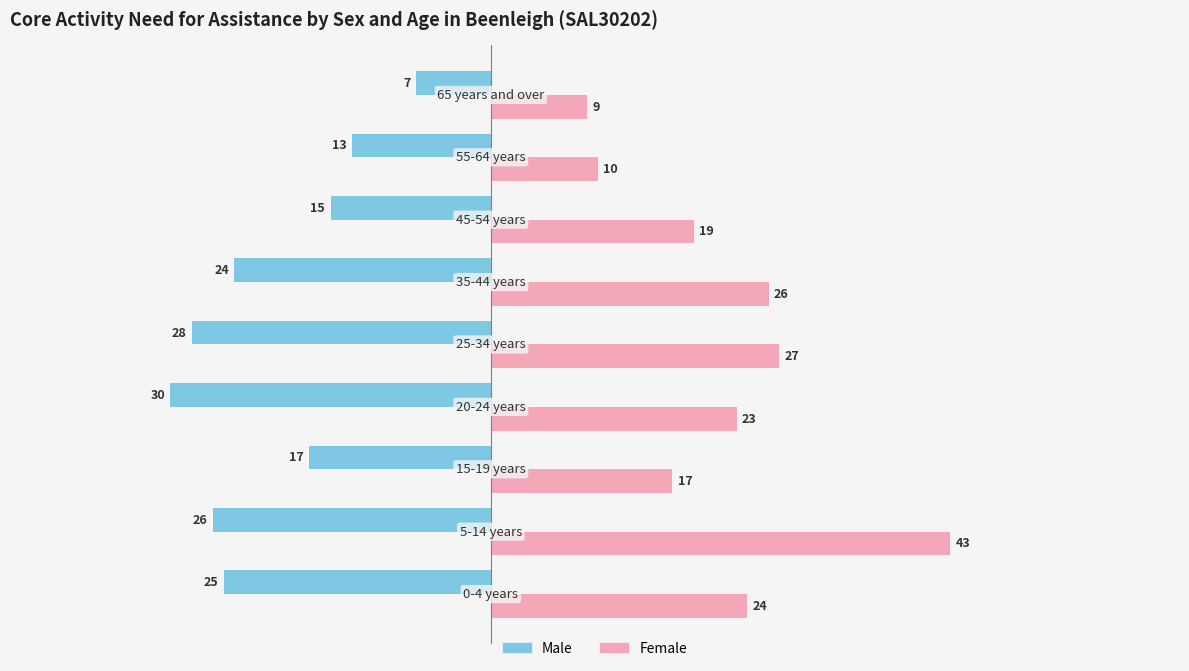

What is the lowest value of the Female series?

9